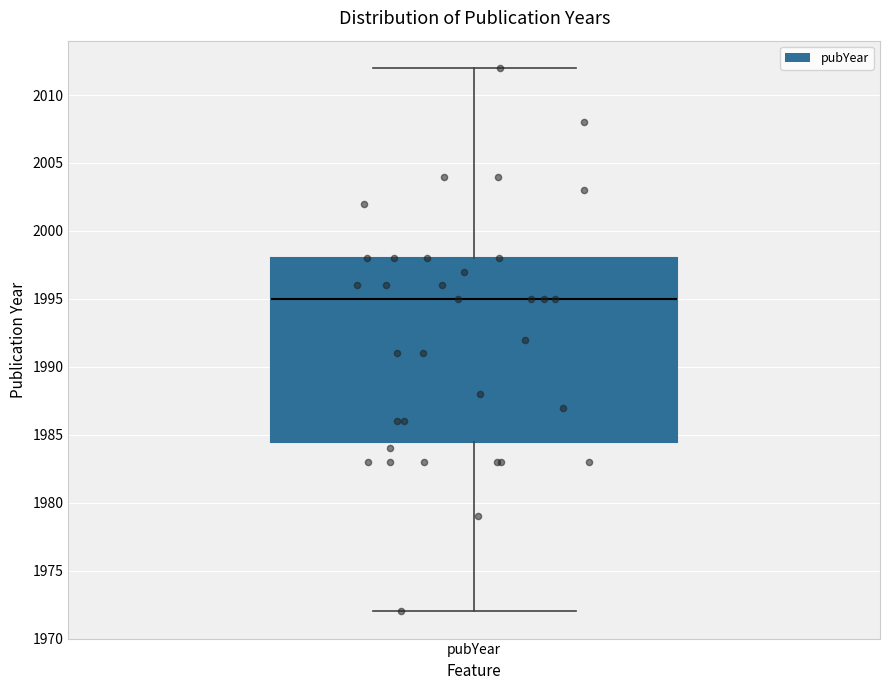

Read this box plot against the y-axis: the position of the median line, the range covered by the box, and the ends of both whiskers. The values are not printed on the chart, so give them approximately, as read against the axis.

median 1995.0, box 1984.5 to 1998.0, whiskers 1972.0 to 2012.0